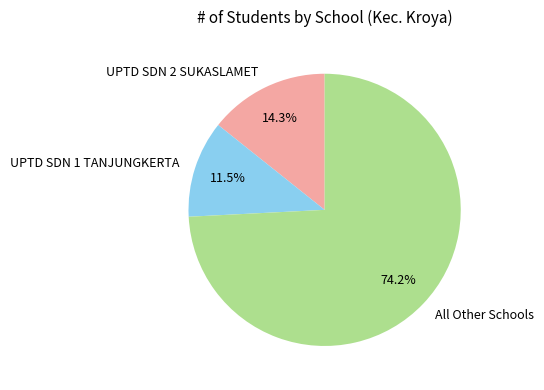

Which category has the smallest portion of the pie?

UPTD SDN 1 TANJUNGKERTA